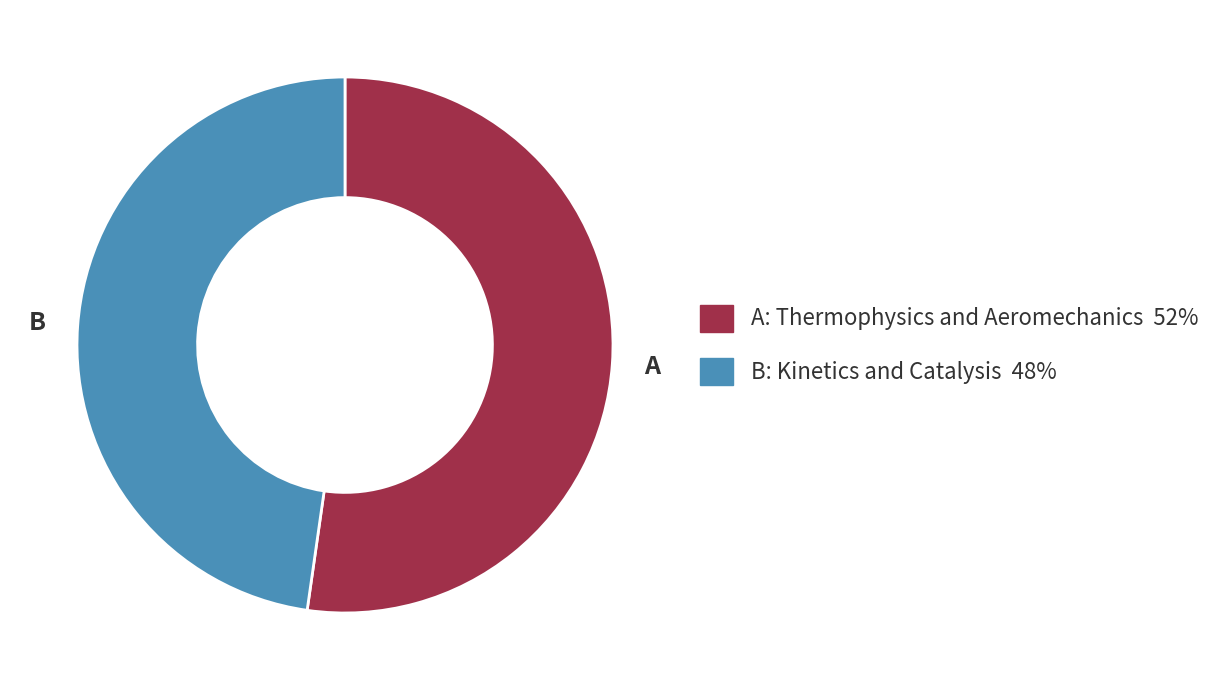

How many slices are in this pie chart?

2